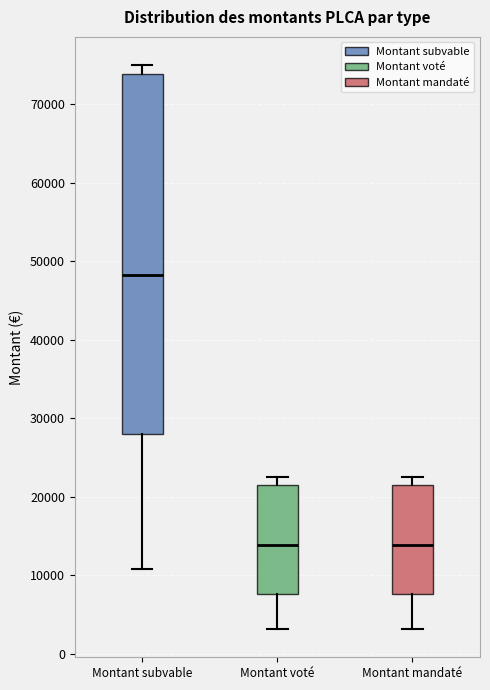

Where does the upper whisker of the box for Montant voté end on the y-axis? The values are not printed on the chart, so give them approximately, as read against the axis.

23000